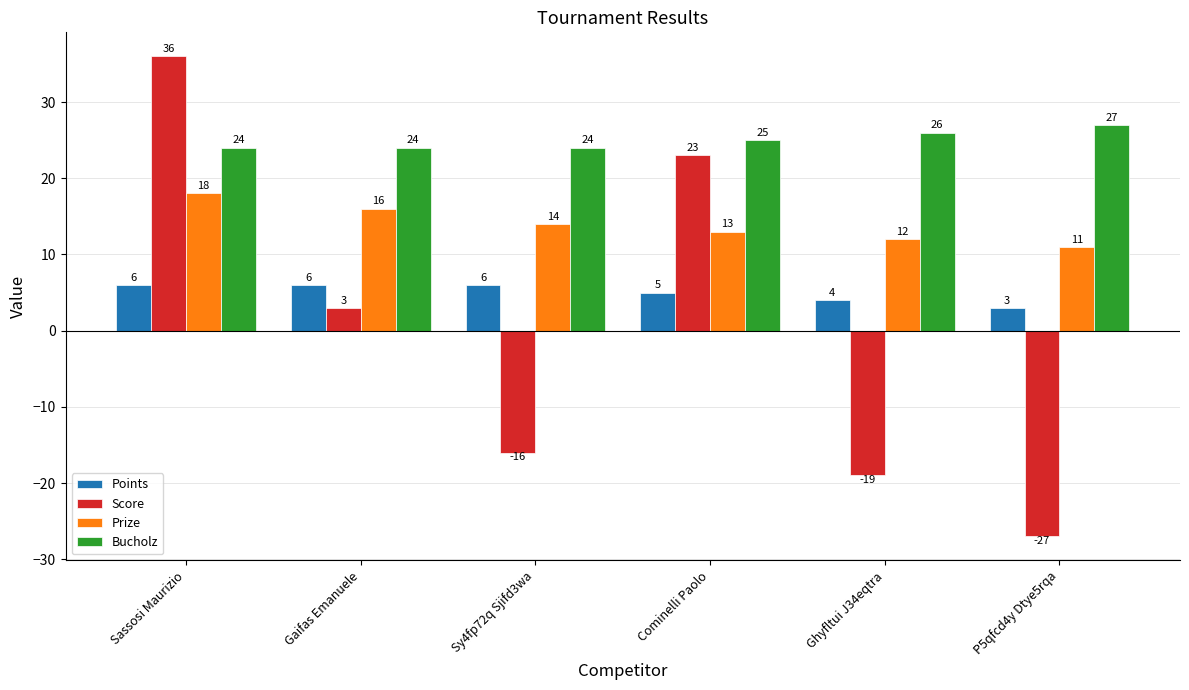

At which label is Points closest to 4?

Ghyfltui J34eqtra